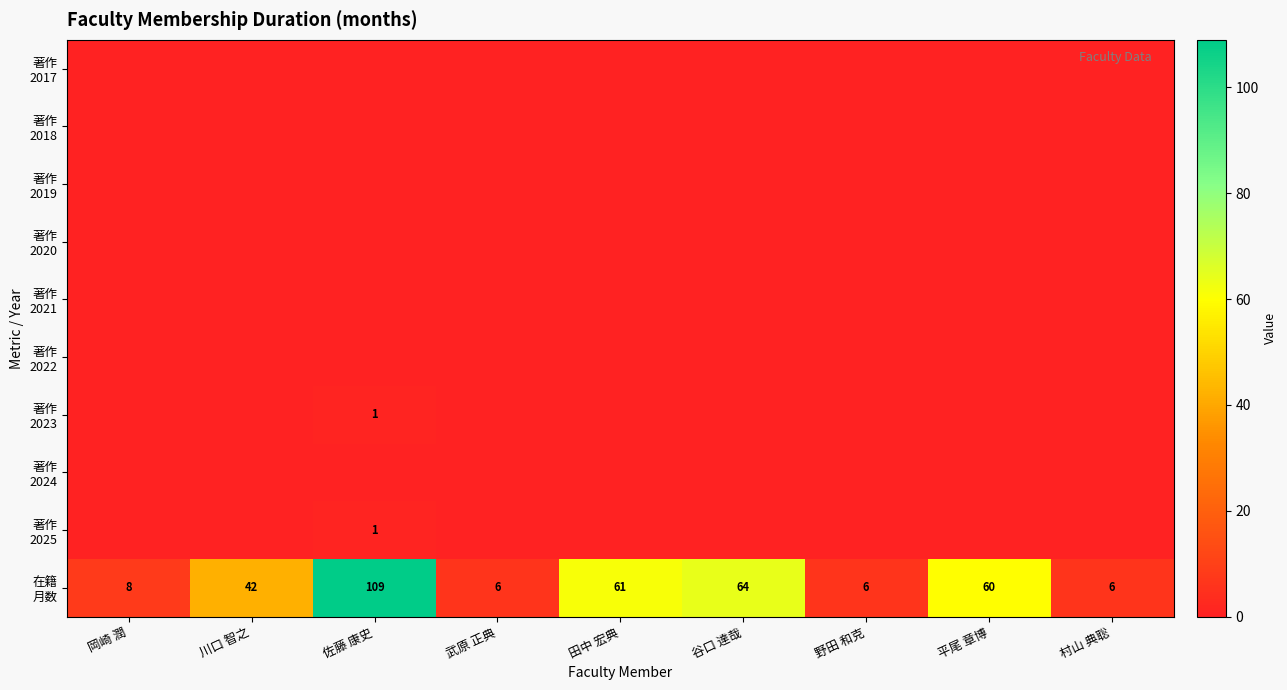

What is the greatest value displayed?

109